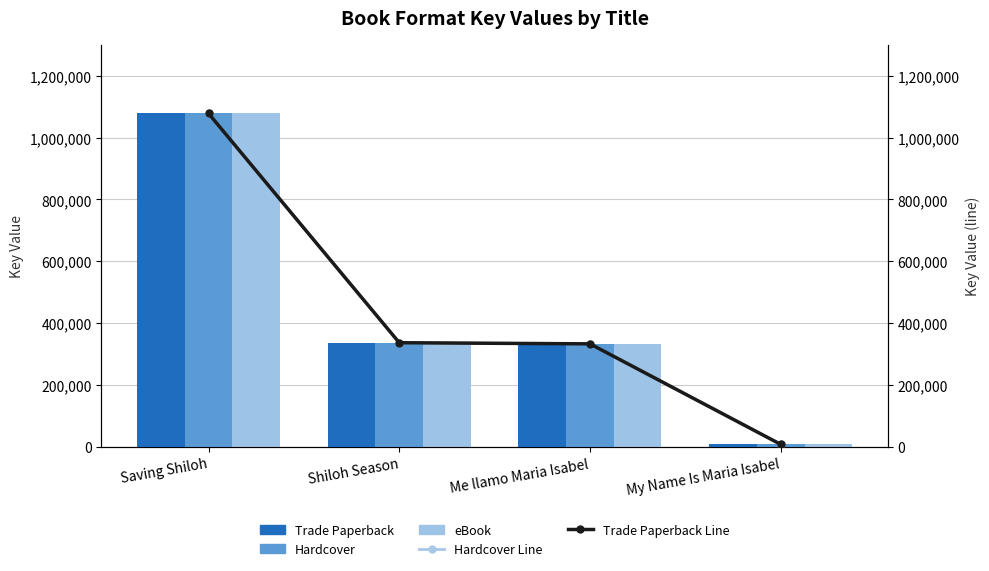

Which category has the highest value across all series?

Saving Shiloh